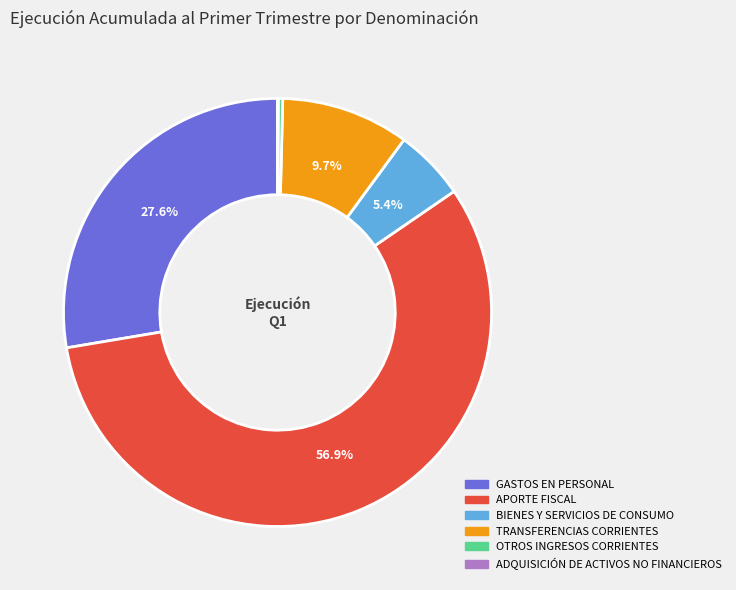

To the nearest percent, what is the combined percentage of APORTE FISCAL and BIENES Y SERVICIOS DE CONSUMO?

62%